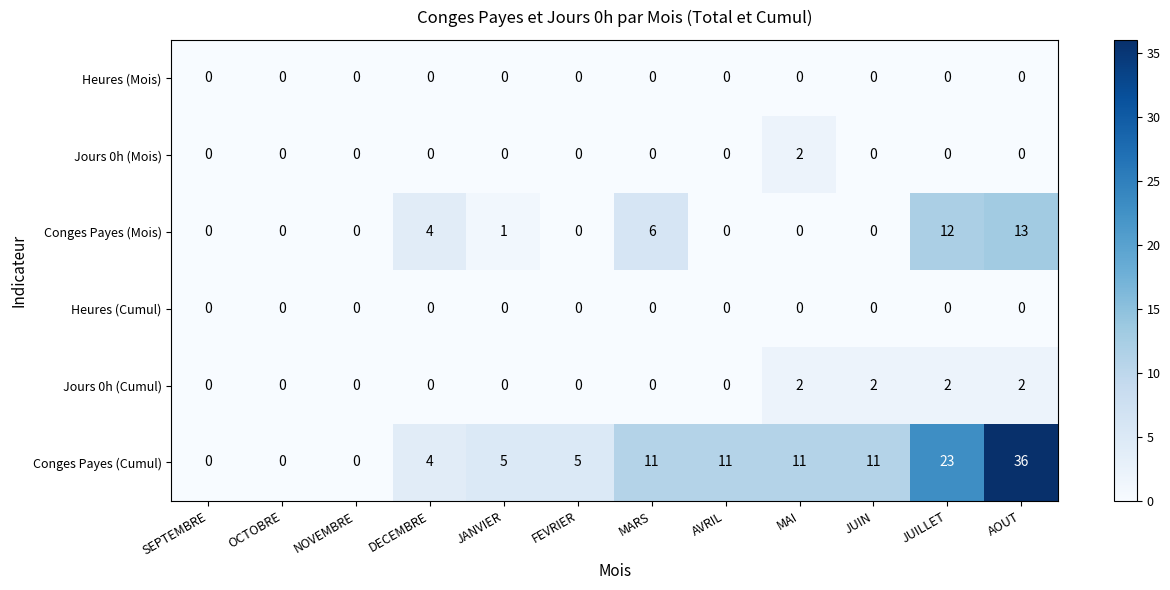

Is it true that Conges Payes (Cumul) equals 17 at MAI?

False